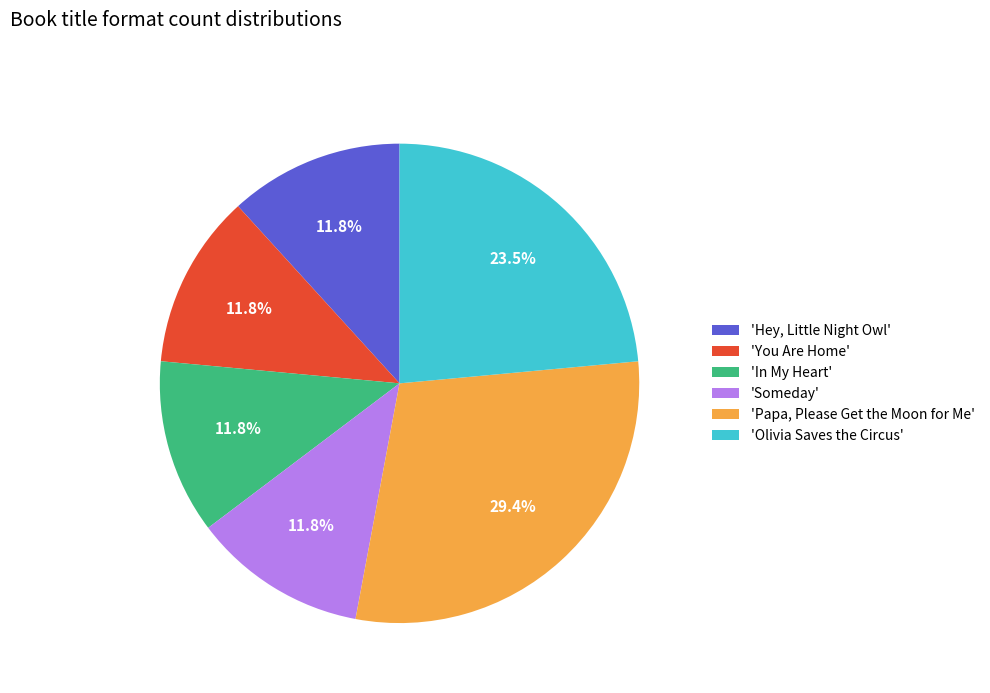

Is there a majority slice in this chart?

No